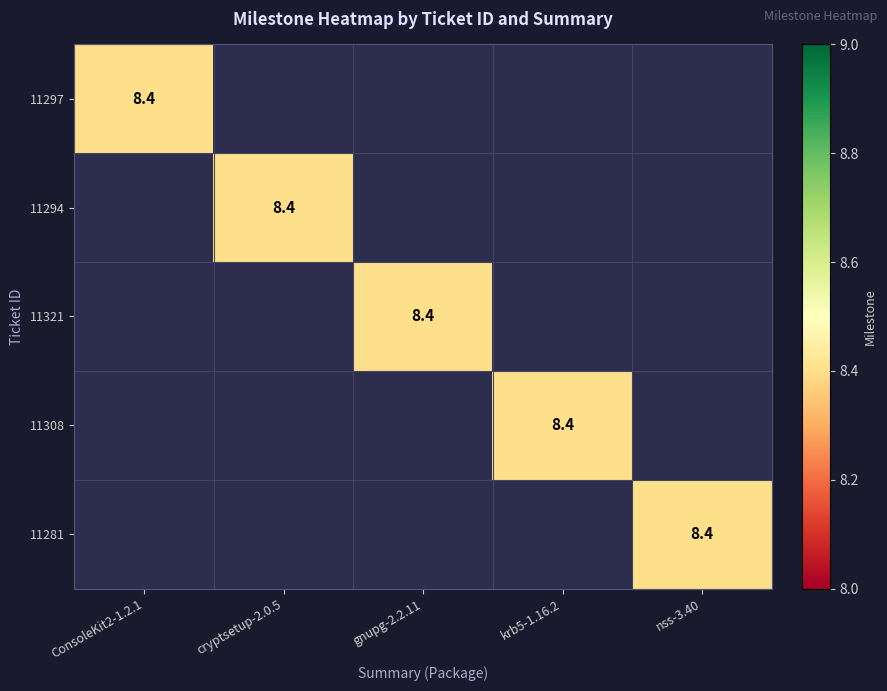

The value of 11321 at gnupg-2.2.11 is 14.6. True or false?

False